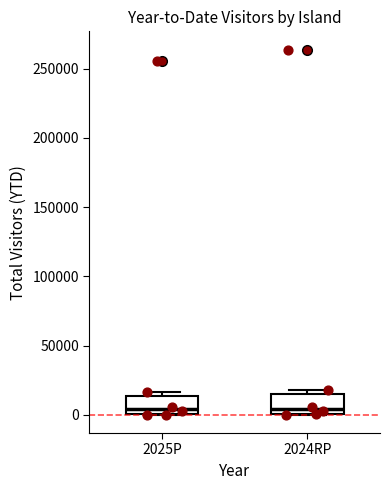

Reading left to right, transcribe this box plot: for each box, give where its median line is, the range the box spans, and where its two whiskers end, as read against the y-axis. The values are not printed on the chart, so give them approximately, as read against the axis.

2025P: median 5000, box 0 to 15000, whiskers 0 to 15000 (just above the box's upper edge)
2024RP: median 5000, box 0 to 15000, whiskers 0 to 20000